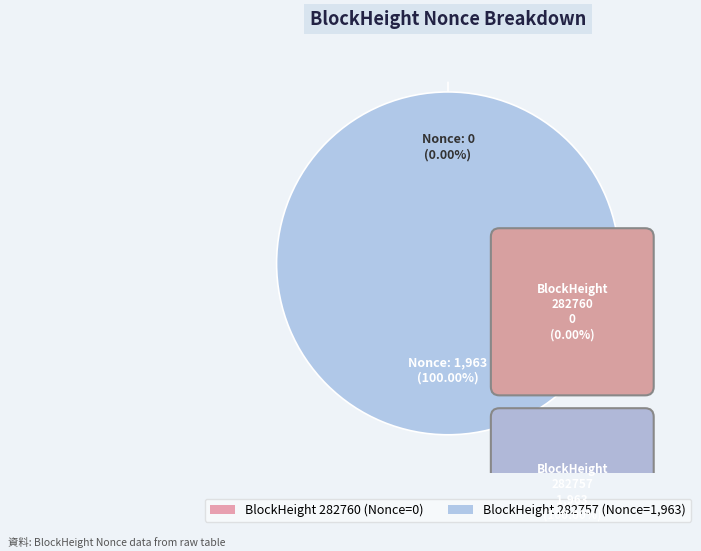

Rank the categories by value from lowest to highest.

282760, 282757